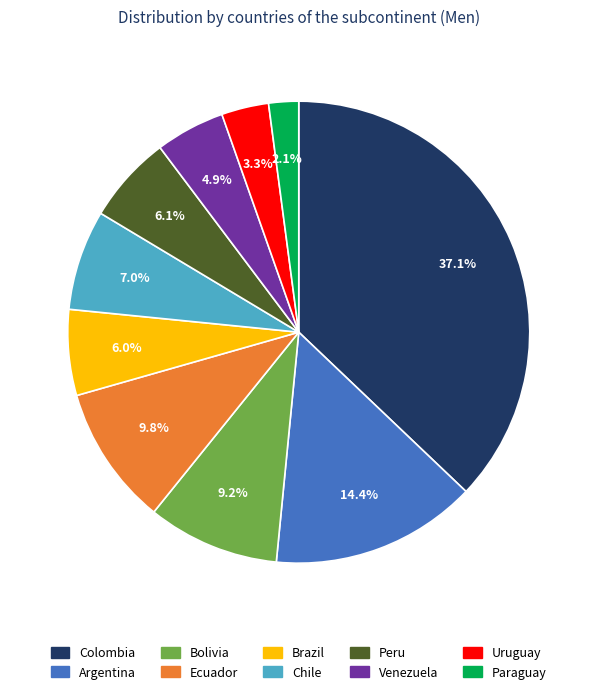

What is the smallest slice in the pie chart?

Paraguay